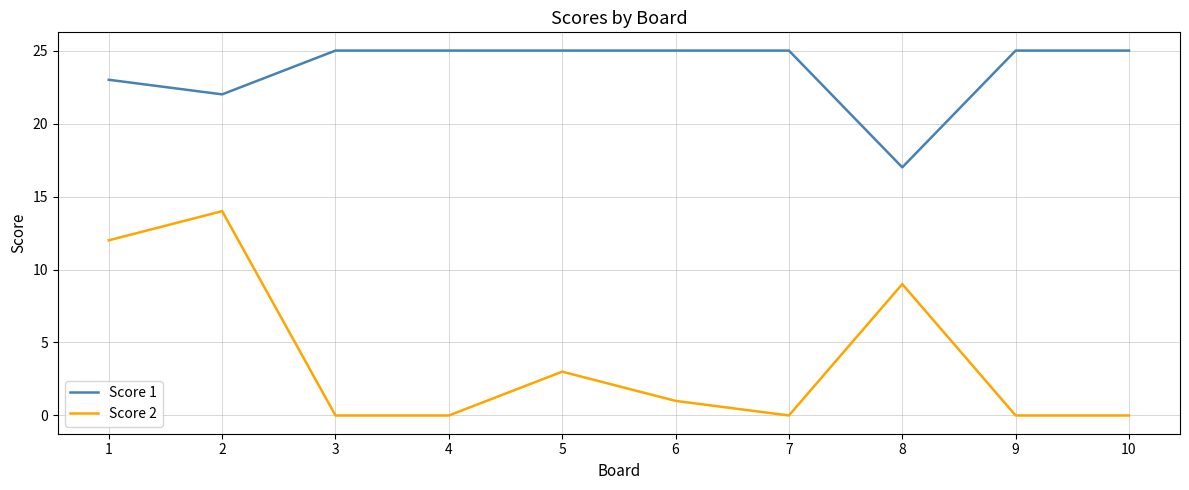

Which category has the highest value in the Score 2 series?

2